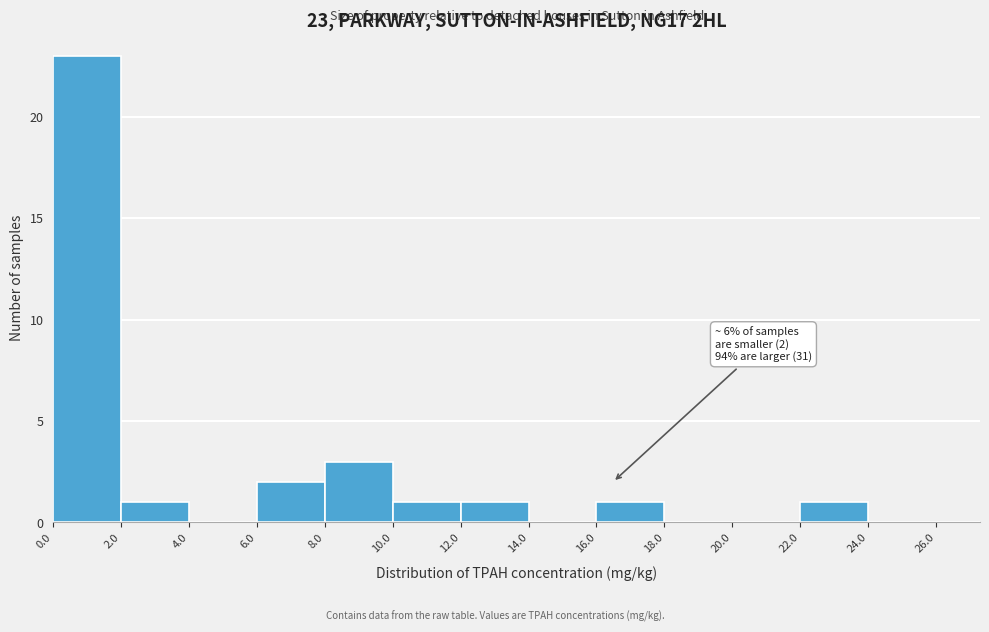

Which range on the x-axis has the tallest bar?

0.0 to 2.0